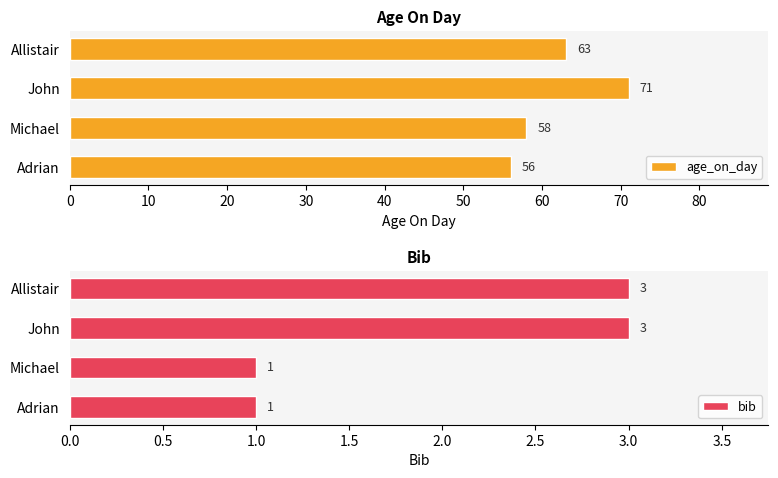

How many age_on_day values are between 58 and 71?

3